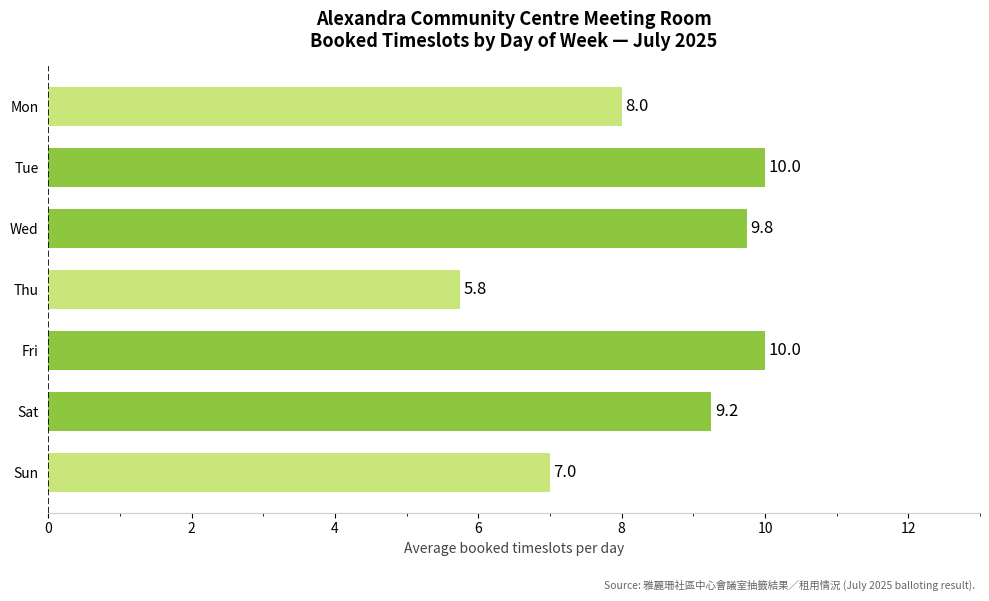

What is the average value?

8.5